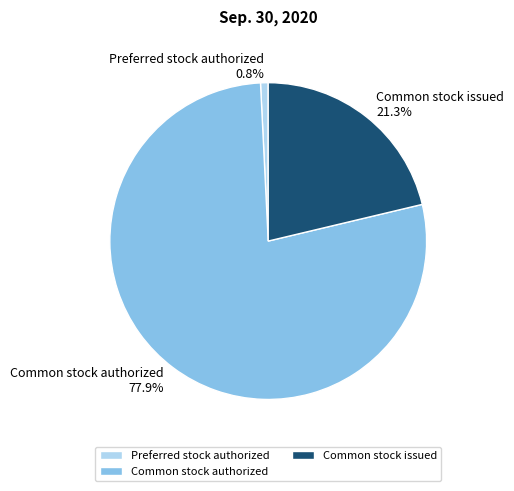

What percentage is the Common stock issued slice, to the nearest percent?

21%